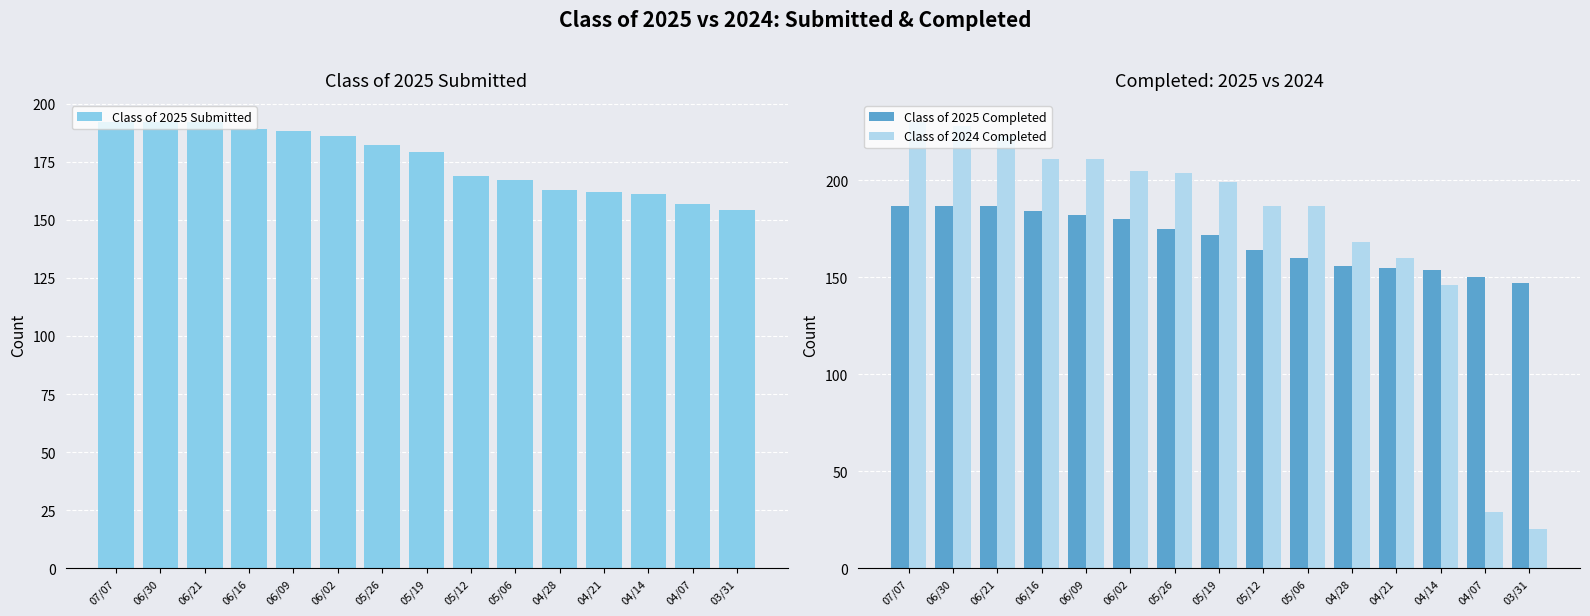

What is the sum of the Class of 2025 Submitted values at 06/02 and 06/09?

374